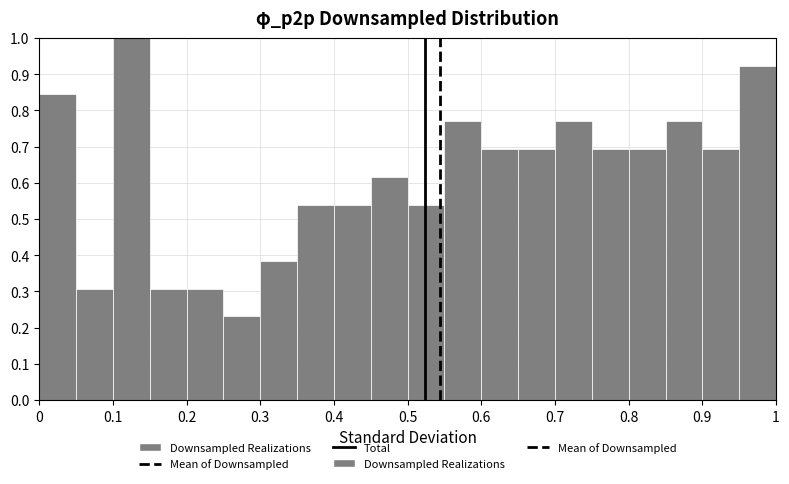

Reading left to right, list every bar in this chart as the range it spans on the x-axis followed by its height. The values are not printed on the chart, so give them approximately, as read against the axis.

0.00 to 0.05: 0.85
0.05 to 0.10: 0.31
0.10 to 0.15: 1.00
0.15 to 0.20: 0.31
0.20 to 0.25: 0.31
0.25 to 0.30: 0.23
0.30 to 0.35: 0.38
0.35 to 0.40: 0.54
0.40 to 0.45: 0.54
0.45 to 0.50: 0.62
0.50 to 0.55: 0.54
0.55 to 0.60: 0.77
0.60 to 0.65: 0.69
0.65 to 0.70: 0.69
0.70 to 0.75: 0.77
0.75 to 0.80: 0.69
0.80 to 0.85: 0.69
0.85 to 0.90: 0.77
0.90 to 0.95: 0.69
0.95 to 1.00: 0.92